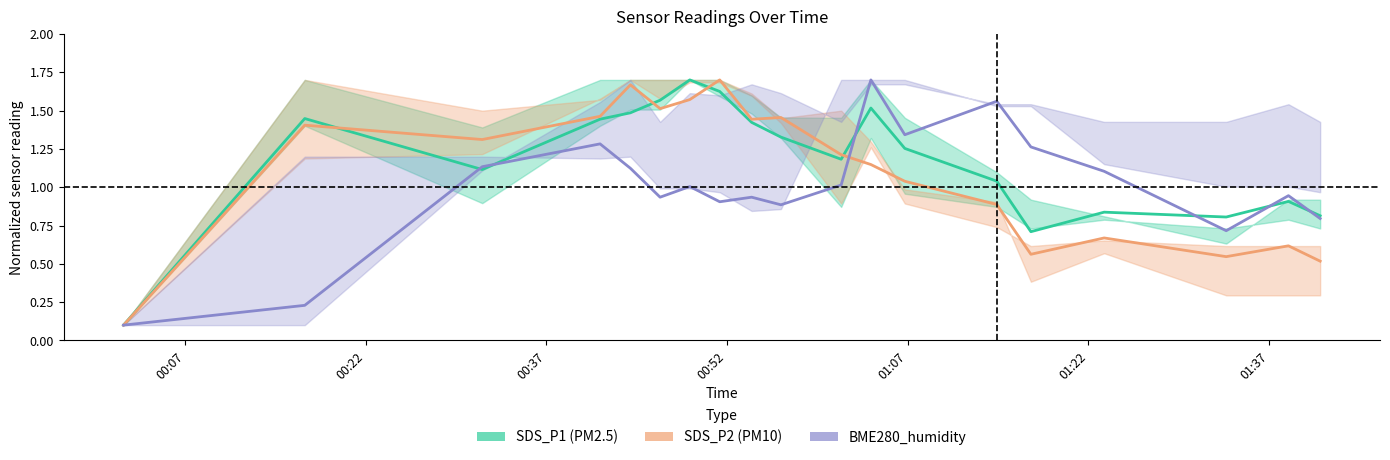

Reading left to right, extract all data points from this chart.

SDS_P1: 0.1	1.4	1.1	1.4	1.5	1.6	1.7	1.6	1.4	1.3	1.2	1.5	1.3	1.0	0.7	0.8	0.8	0.9	0.8
SDS_P2: 0.1	1.4	1.3	1.5	1.7	1.5	1.6	1.7	1.4	1.5	1.2	1.1	1.0	0.9	0.6	0.7	0.5	0.6	0.5
BME280_humidity: 0.1	0.2	1.1	1.3	1.1	0.9	1.0	0.9	0.9	0.9	1.0	1.7	1.3	1.6	1.3	1.1	0.7	0.9	0.8